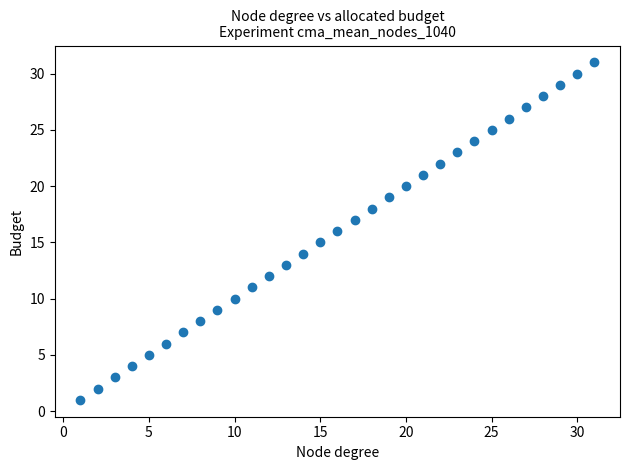

What is the range of X values (max minus min)?

30